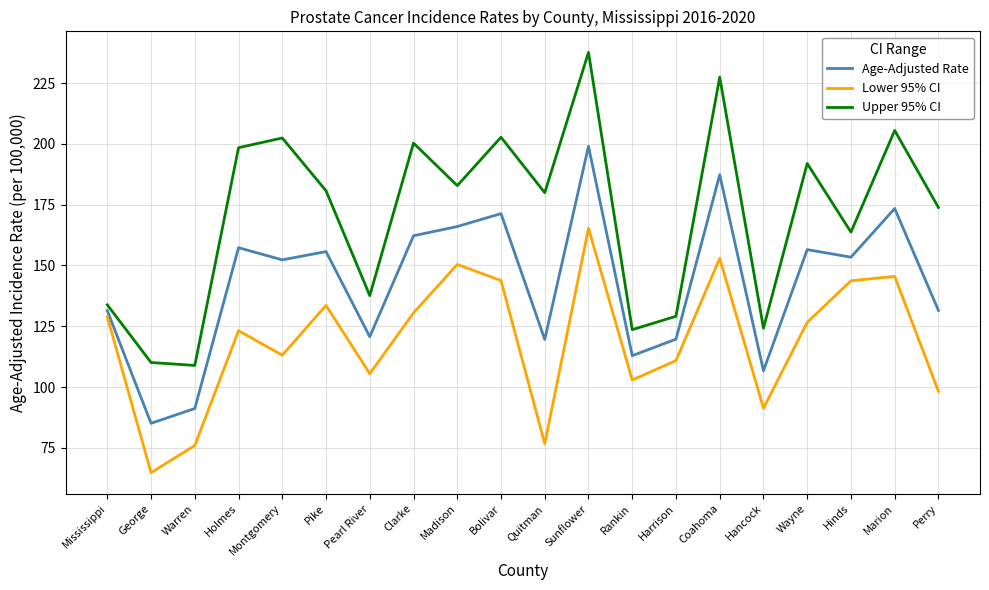

What is the difference between the Upper 95% CI values at Marion and Quitman?

25.6